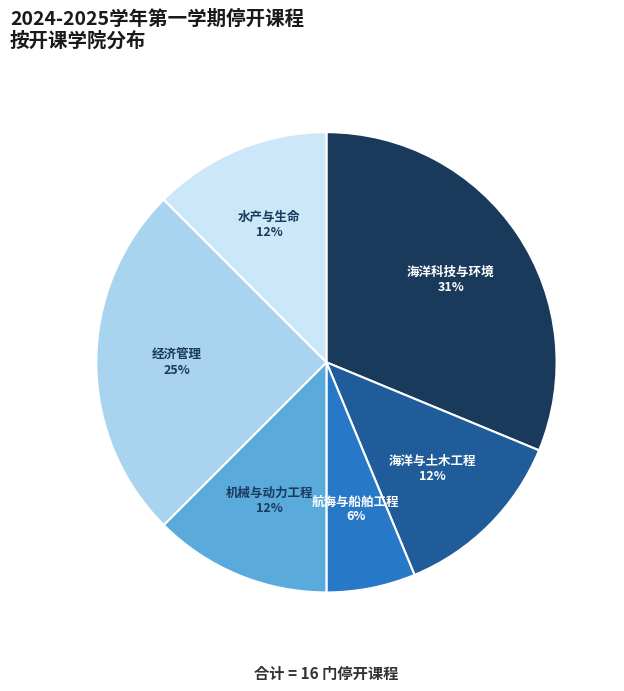

To the nearest percent, what is the average slice percentage?

17%